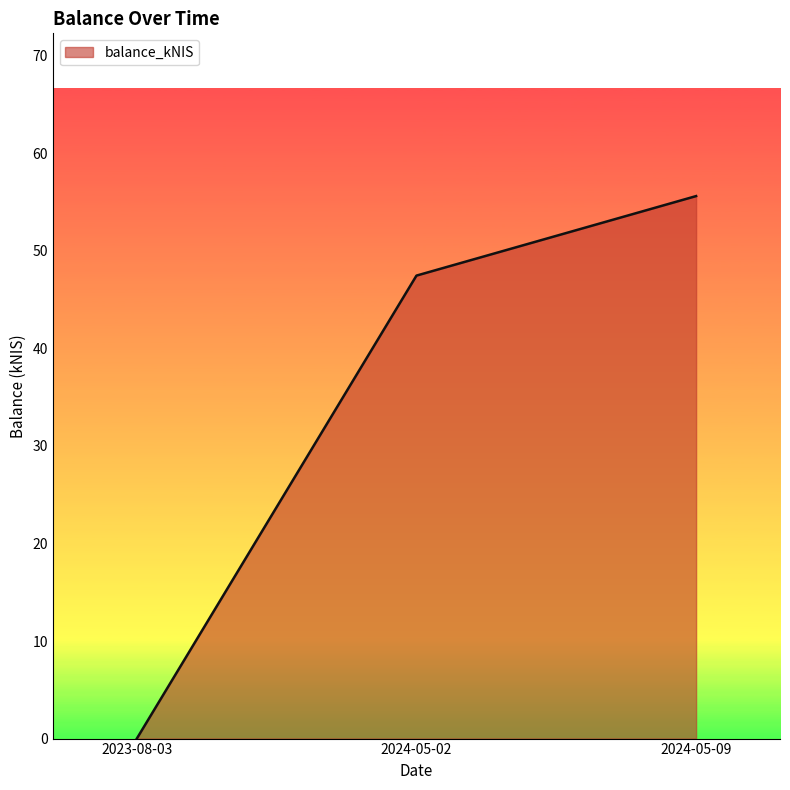

Which label corresponds to the smallest value in the chart?

2023-08-03